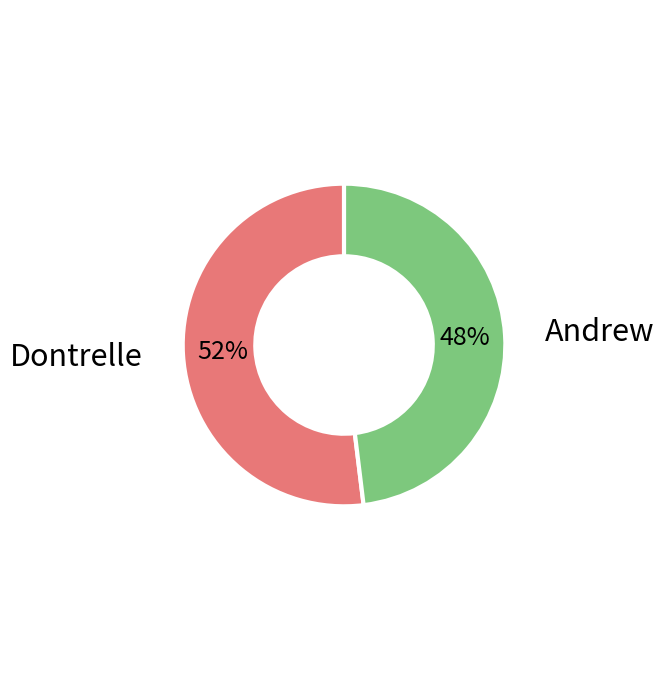

What is the majority slice?

Dontrelle